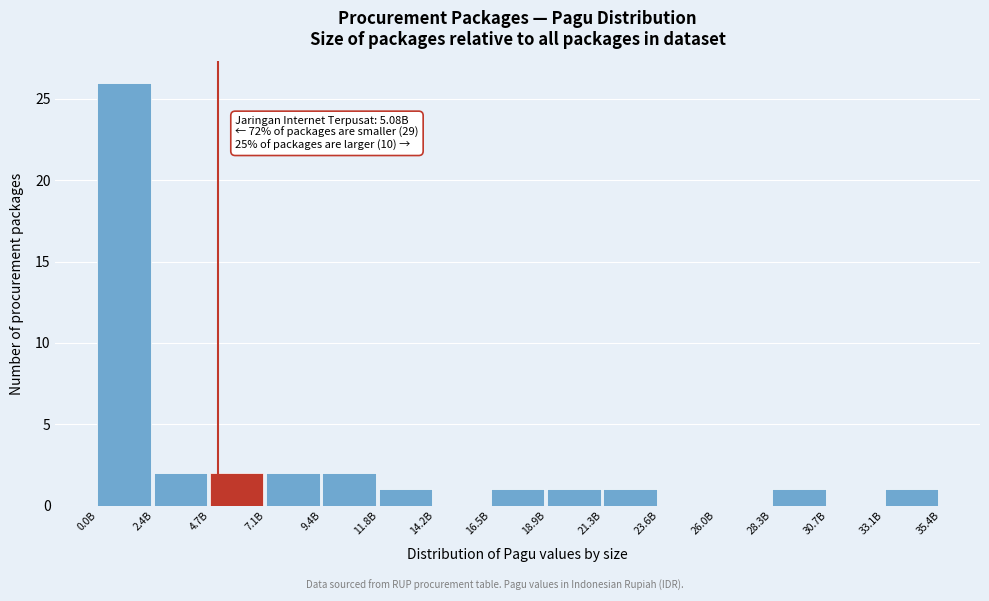

Reading left to right, transcribe all the data shown in this chart.

0.0B=26	2.4B=2	4.7B=2	7.1B=2	9.4B=2	11.8B=1	14.2B=0	16.5B=1	18.9B=1	21.3B=1	23.6B=0	26.0B=0	28.3B=1	30.7B=0	33.1B=1